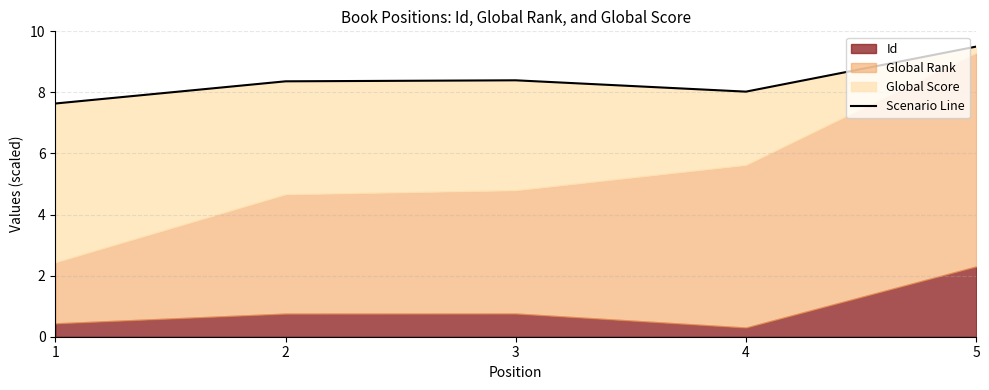

Is it true that the value at 5 is 4.3?

False